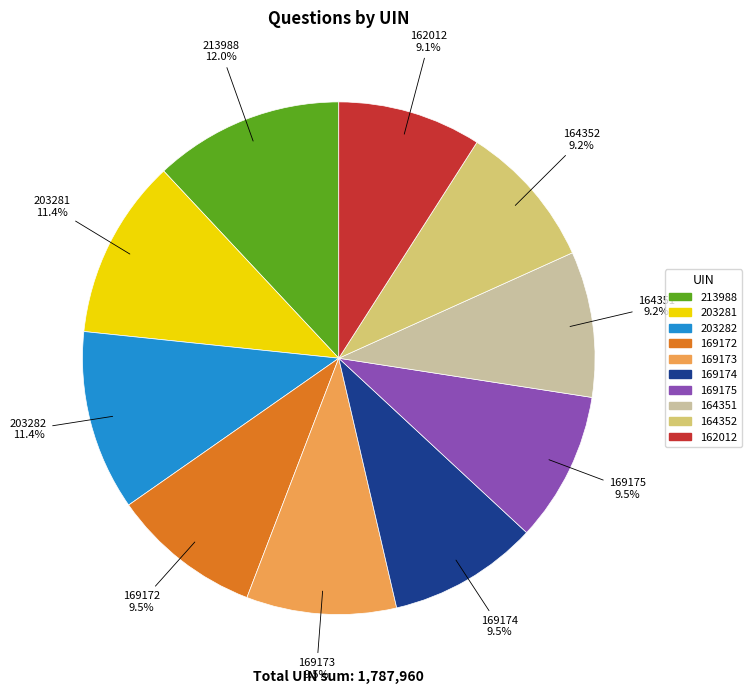

What portion of the pie excludes 164351?

90.8%